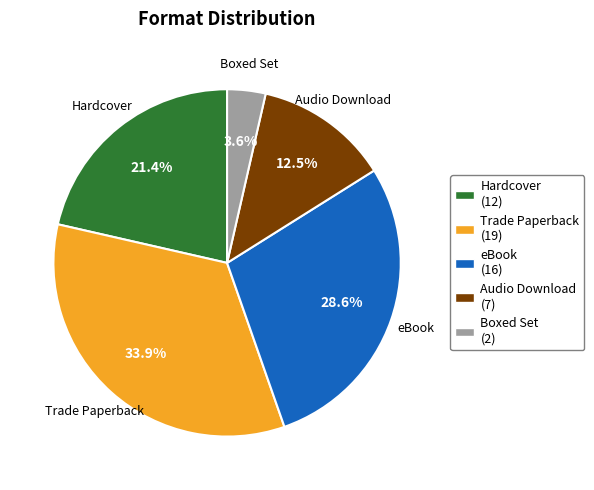

Which slice is the largest?

Trade Paperback